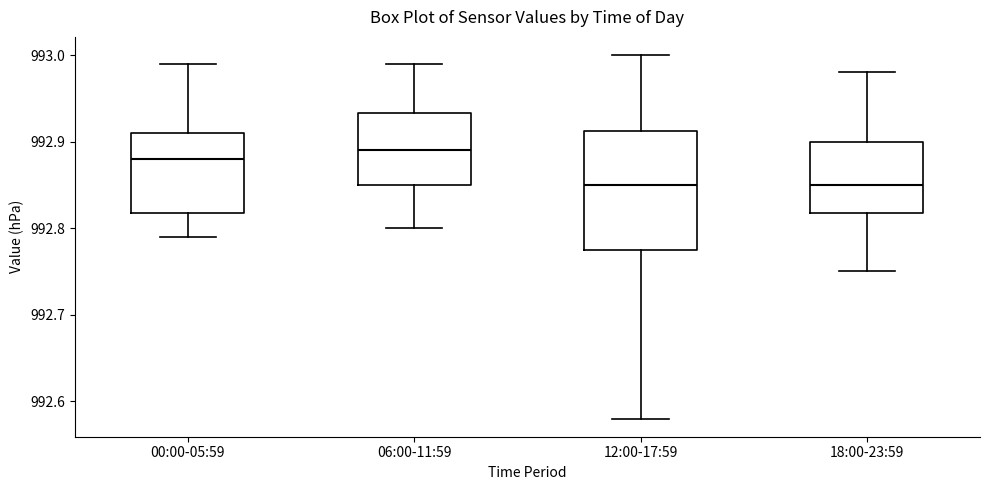

Where does the median line of the box for 00:00-05:59 sit on the y-axis? The values are not printed on the chart, so give them approximately, as read against the axis.

992.88